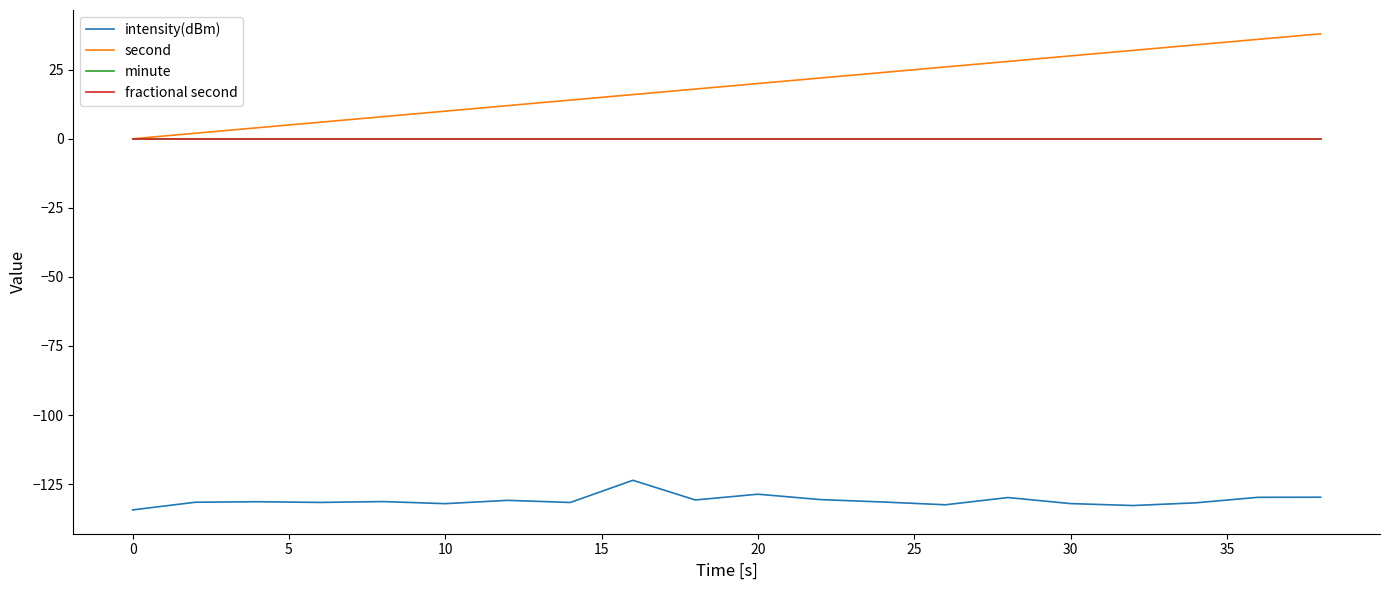

Does the chart have visible grid lines?

No